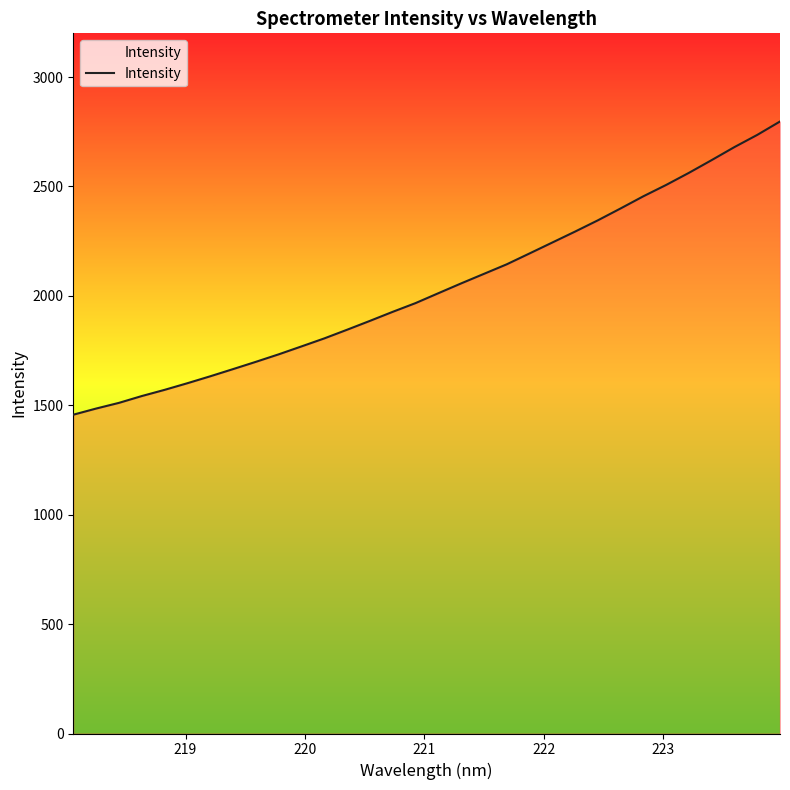

What is the maximum value shown in the chart?

2797.1